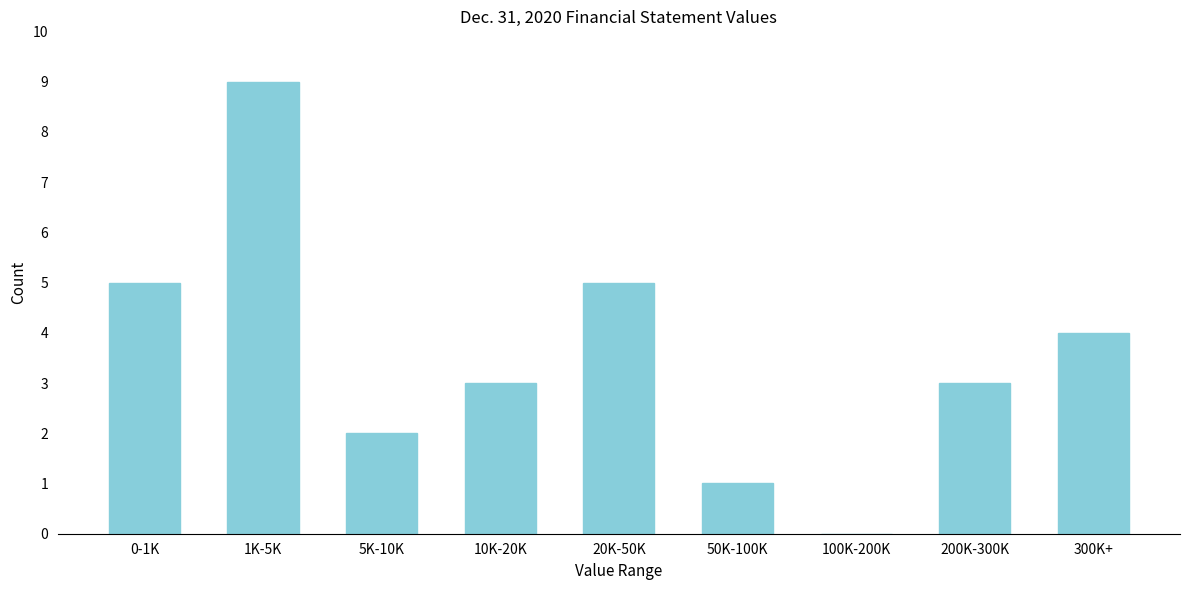

Reading left to right, list all the values displayed in this chart.

0-1K=5	1K-5K=9	5K-10K=2	10K-20K=3	20K-50K=5	50K-100K=1	100K-200K=0	200K-300K=3	300K+=4